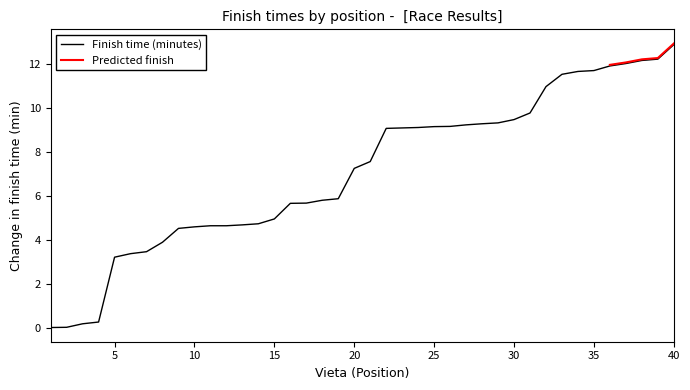

Does the chart have visible grid lines?

No